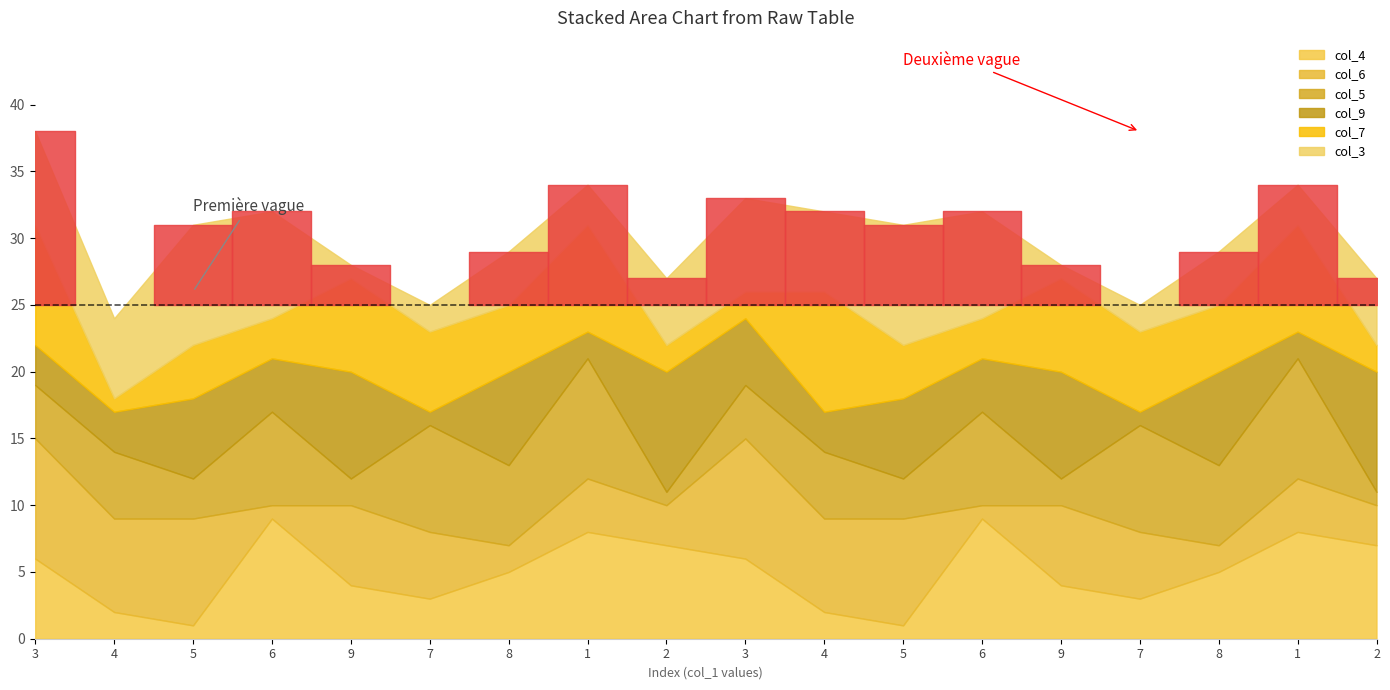

At which label does col_3 reach its peak?

5